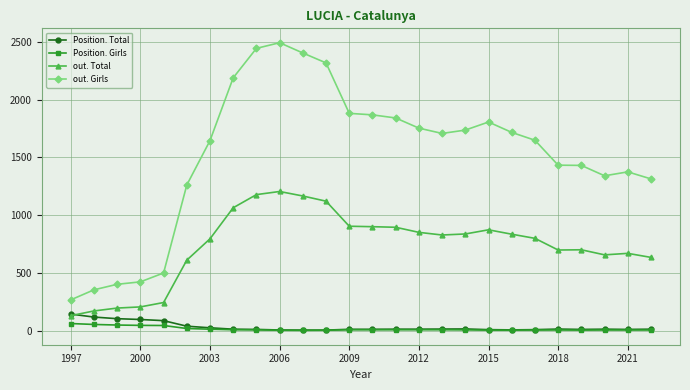

After their last crossing, which series has the higher values: out. Total or Position. Total?

out. Total